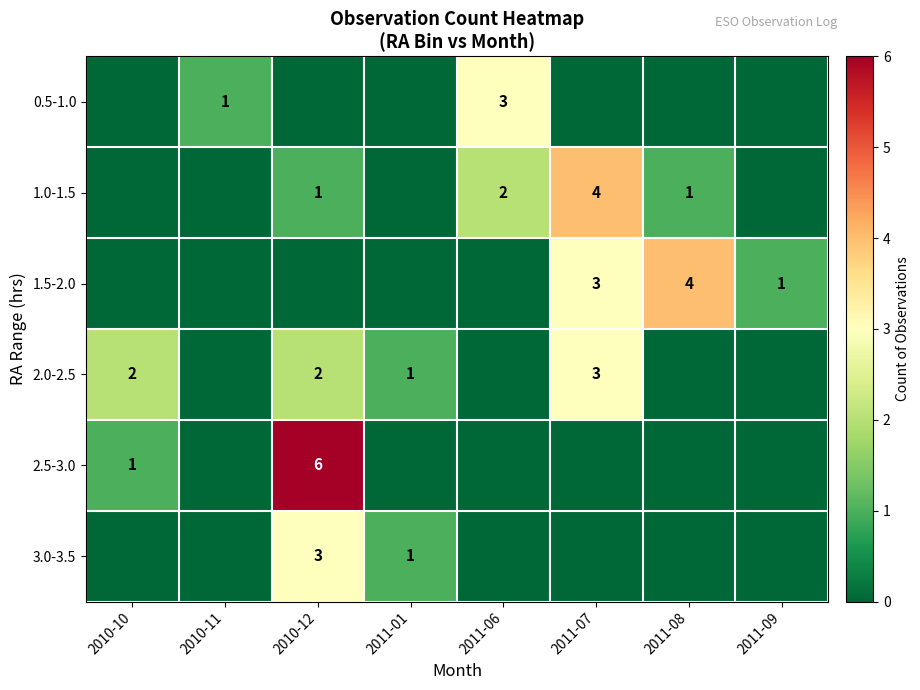

Between 2011-08 and 2010-11, which is larger?

2010-11